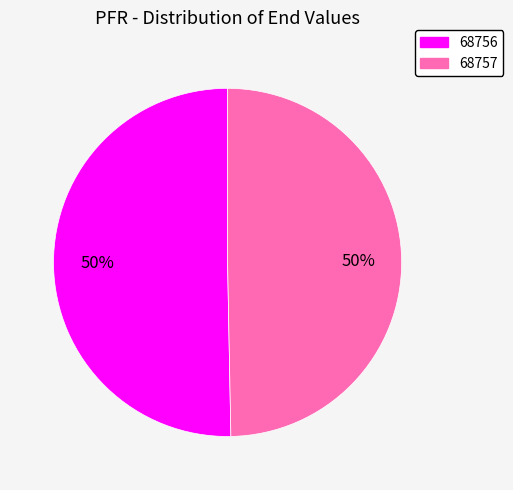

True or false: 68757 accounts for 50% of the total.

True